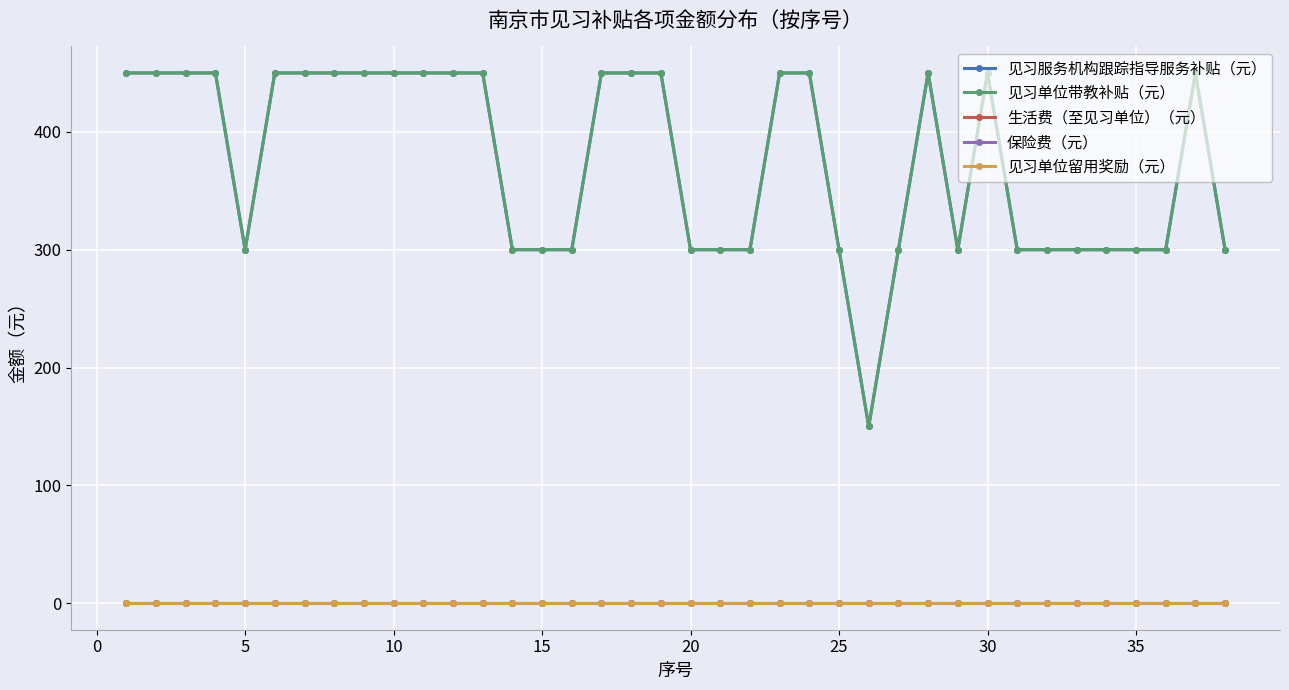

Does the chart have visible grid lines?

Yes